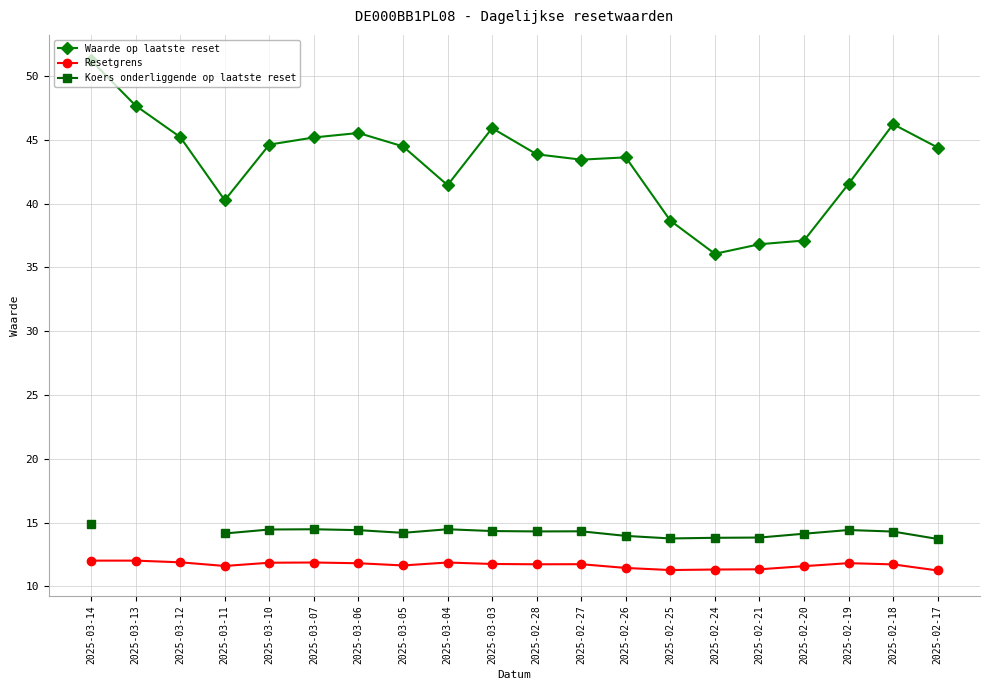

What is the total value across all series at 2025-03-10?

70.9